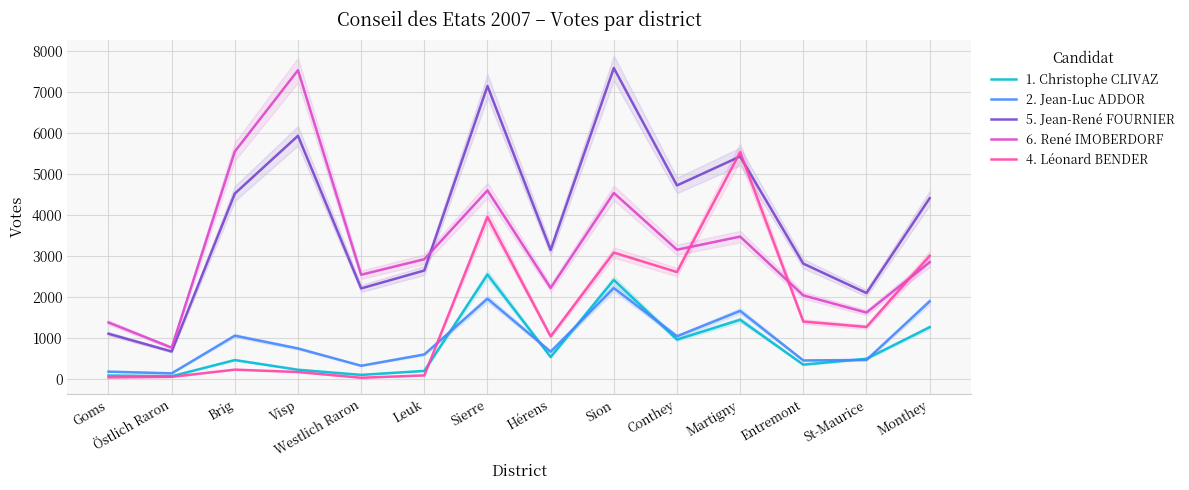

How many data points in 2. Jean-Luc ADDOR are less than 736?

7